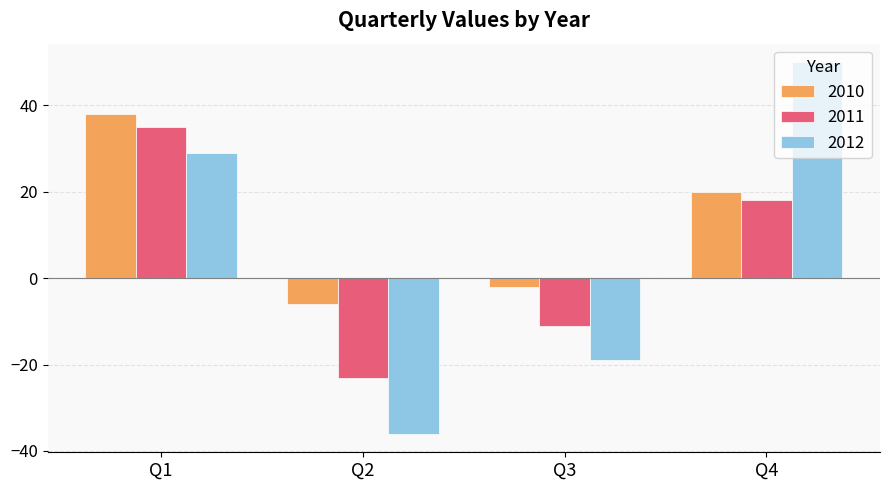

Are the bars grouped side by side (vs. stacked)?

Yes